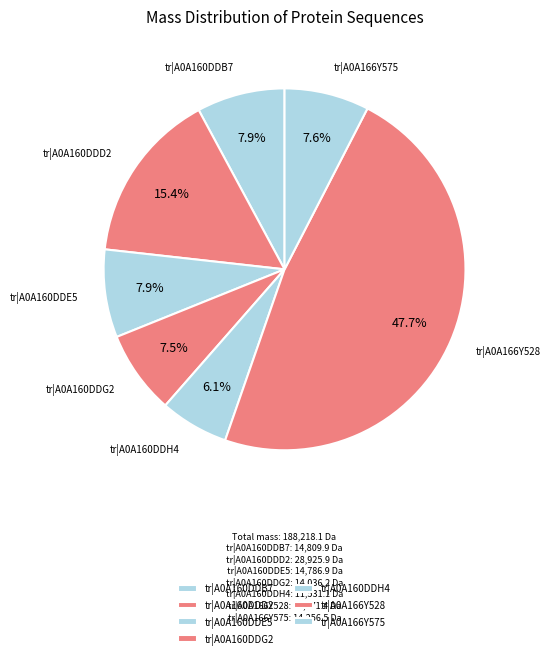

How many segments does this pie chart have?

7